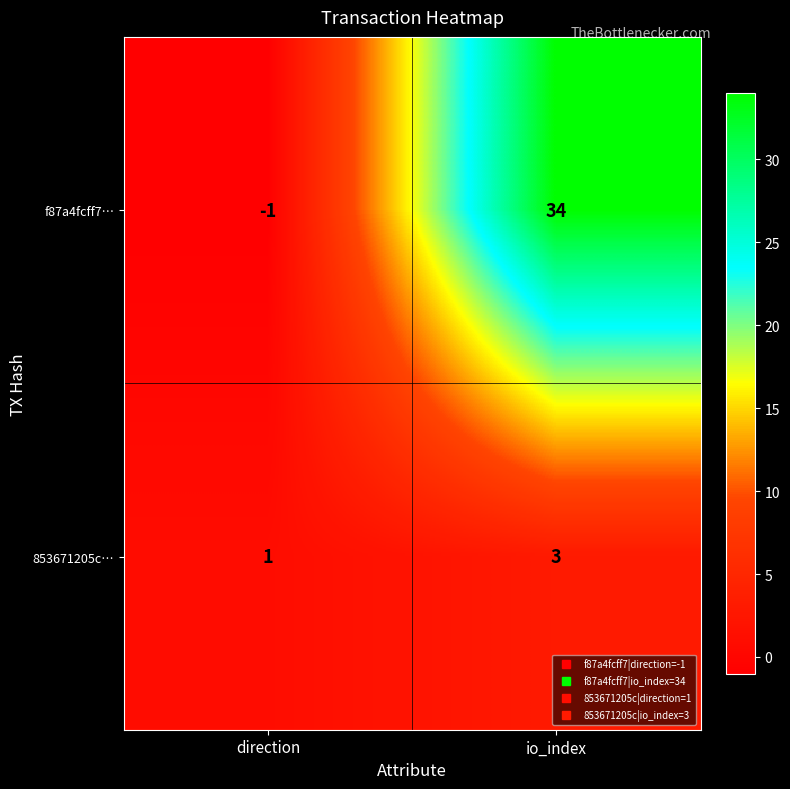

At direction, list the series in order from smallest to largest.

f87a4fcff7…, 853671205c…